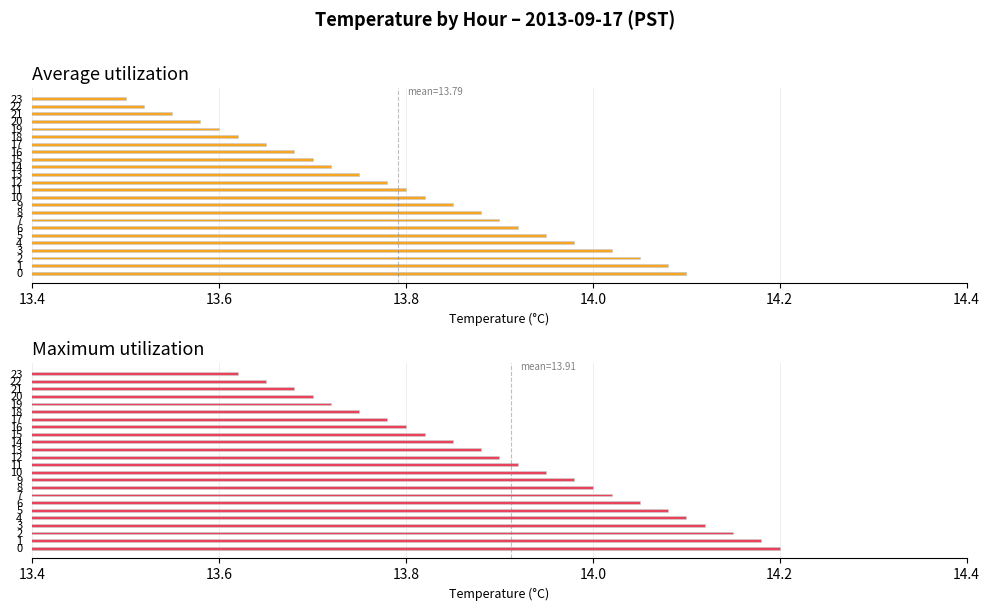

Reading left to right, transcribe all the data shown in this chart.

Average utilization: 14.1	14.1	14.1	14.0	14.0	13.9	13.9	13.9	13.9	13.8	13.8	13.8	13.8	13.8	13.7	13.7	13.7	13.7	13.6	13.6	13.6	13.6	13.5	13.5
Maximum utilization: 14.2	14.2	14.2	14.1	14.1	14.1	14.1	14.0	14.0	14.0	13.9	13.9	13.9	13.9	13.8	13.8	13.8	13.8	13.8	13.7	13.7	13.7	13.7	13.6